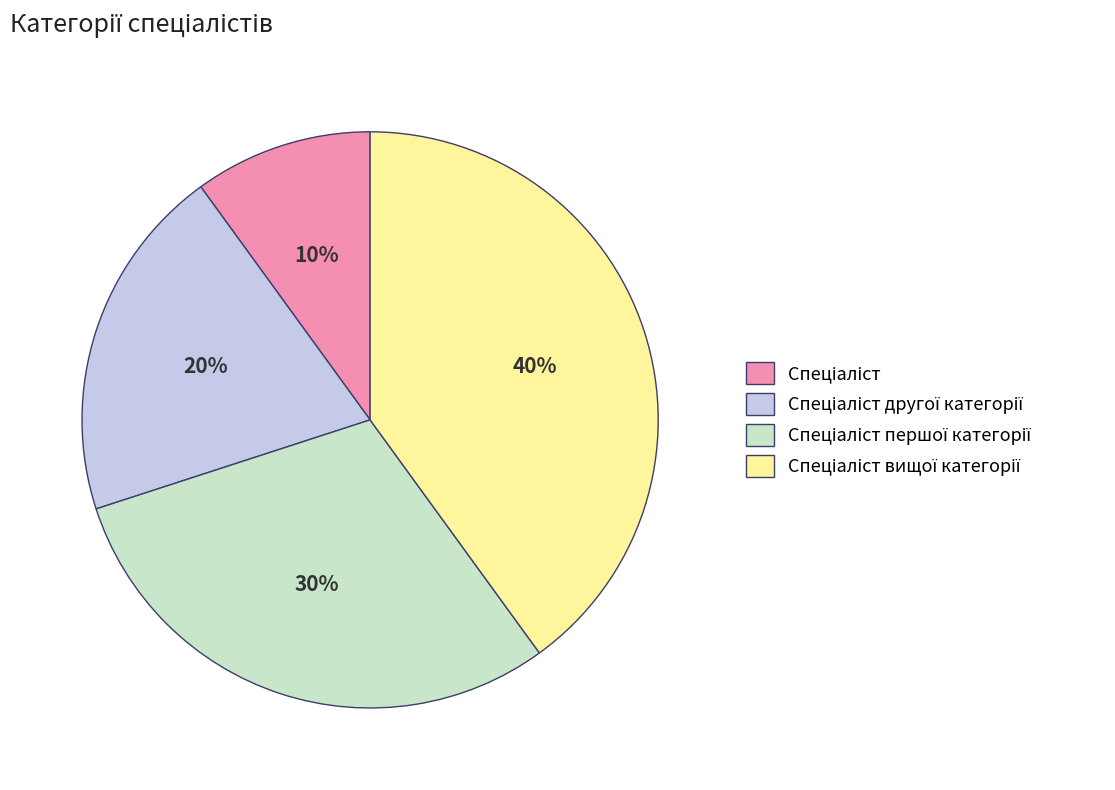

To the nearest percent, what is the average slice percentage?

25%